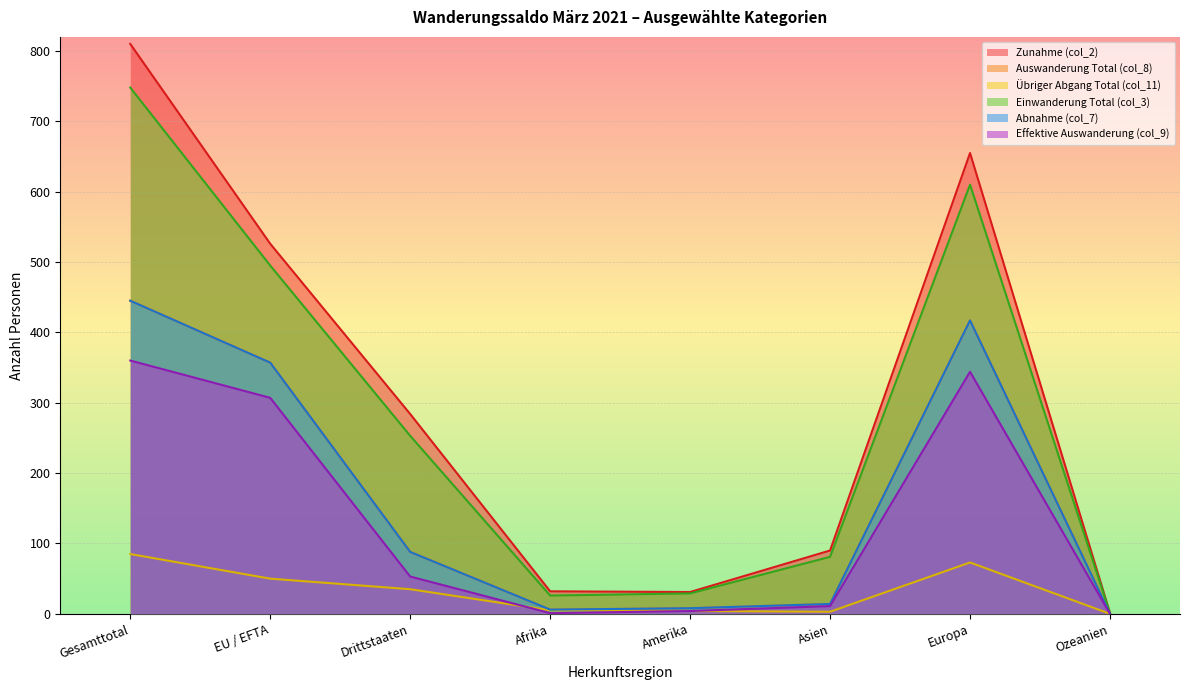

True or false: Übriger Abgang Total (col_11) and Effektive Auswanderung (col_9) intersect in this chart.

True